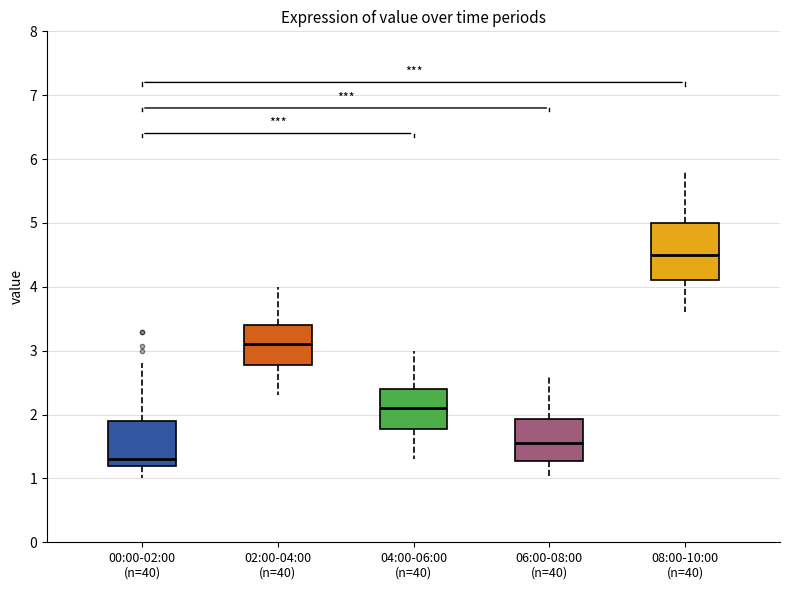

Which box's median line is the lowest?

00:00-02:00 (n=40)